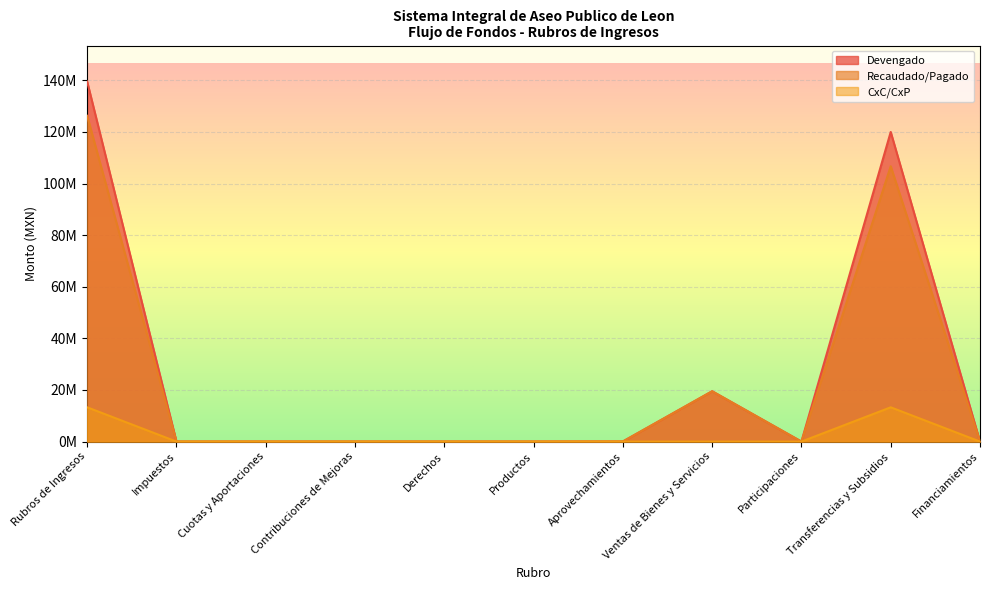

What is the average value of the CxC/CxP series?

2415906.7